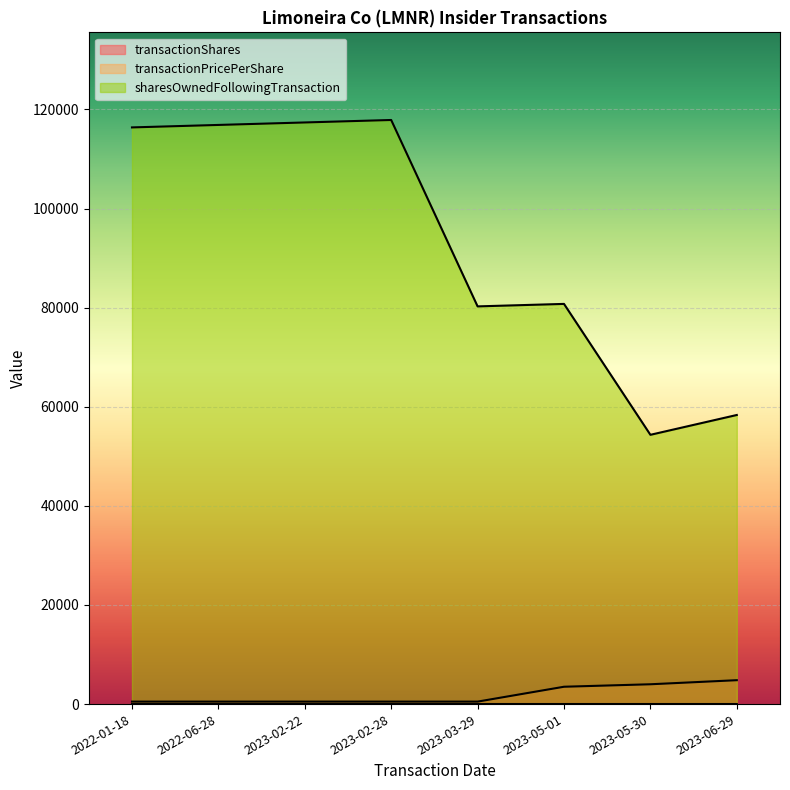

What is the difference between the transactionPricePerShare values at 2022-06-28 and 2023-02-22?

0.7